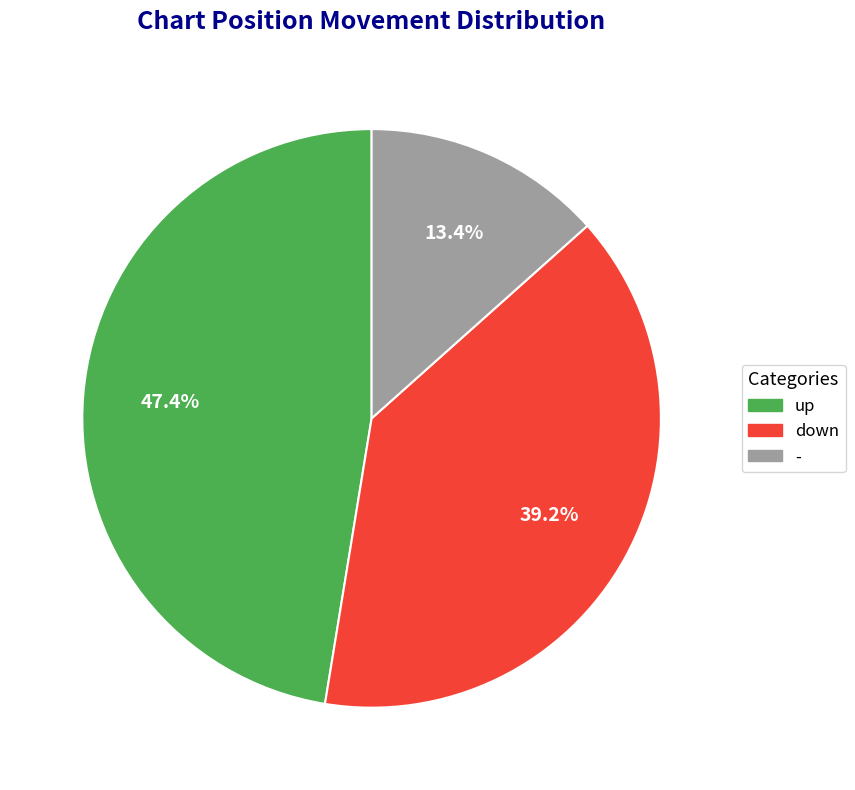

The down slice represents 50% of the pie. True or false?

False